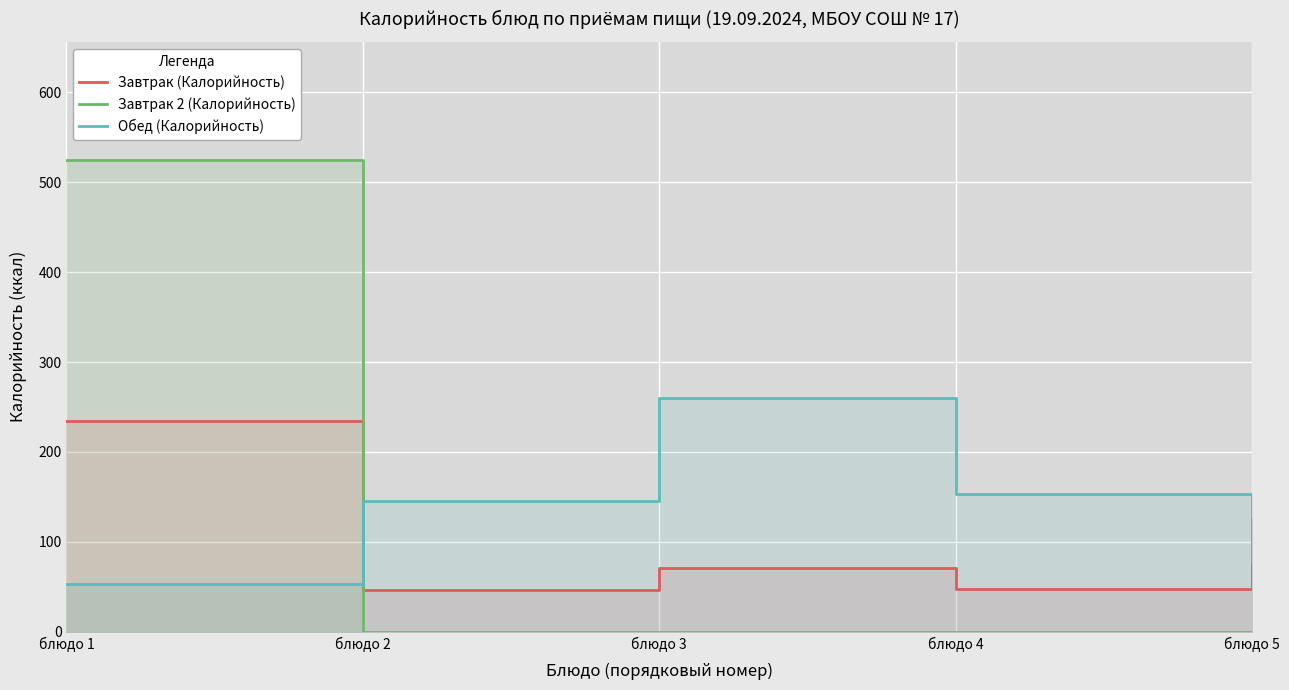

Is it true that Обед (Калорийность) equals 157 at блюдо 3?

False